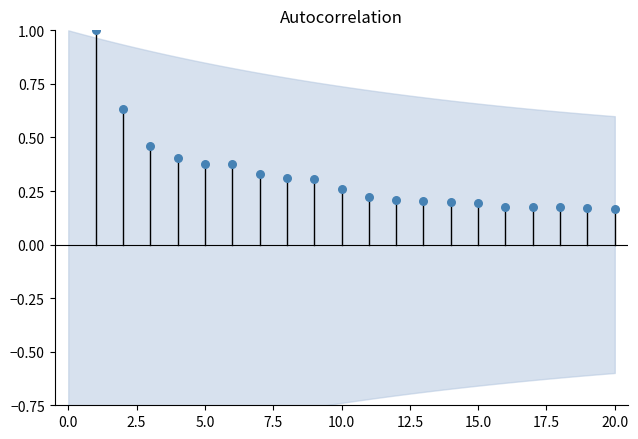

What is the range of Y values (max minus min)?

0.8